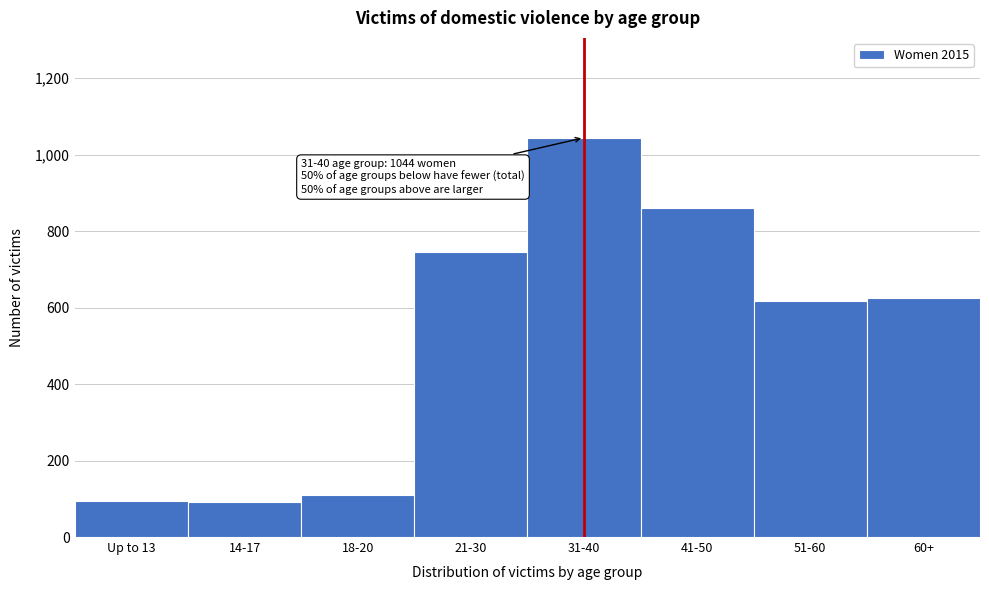

What is the difference between the second highest and second lowest values?

765